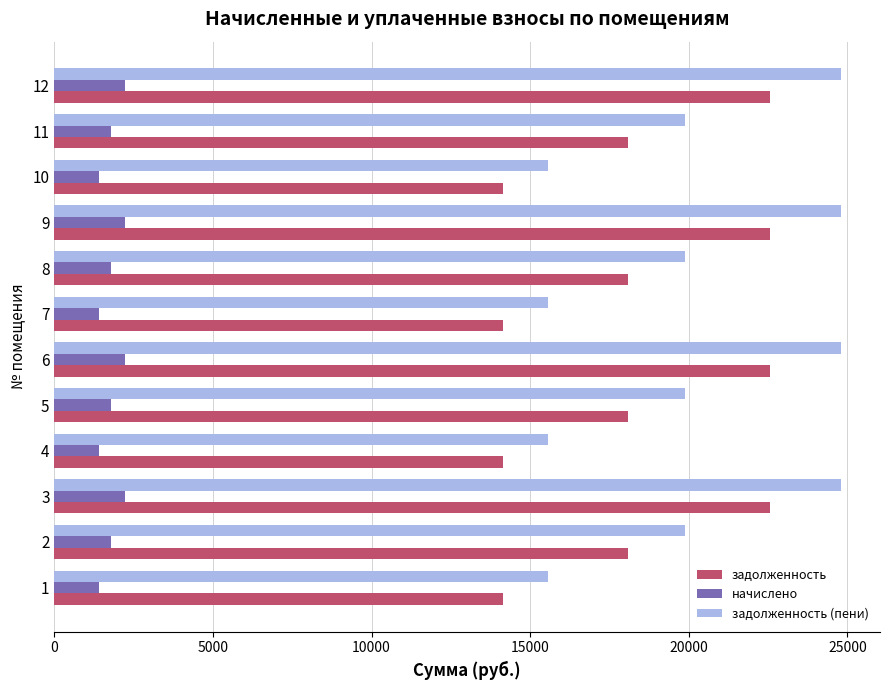

What is the difference between the maximum and second lowest values in the задолженность series?

8407.7